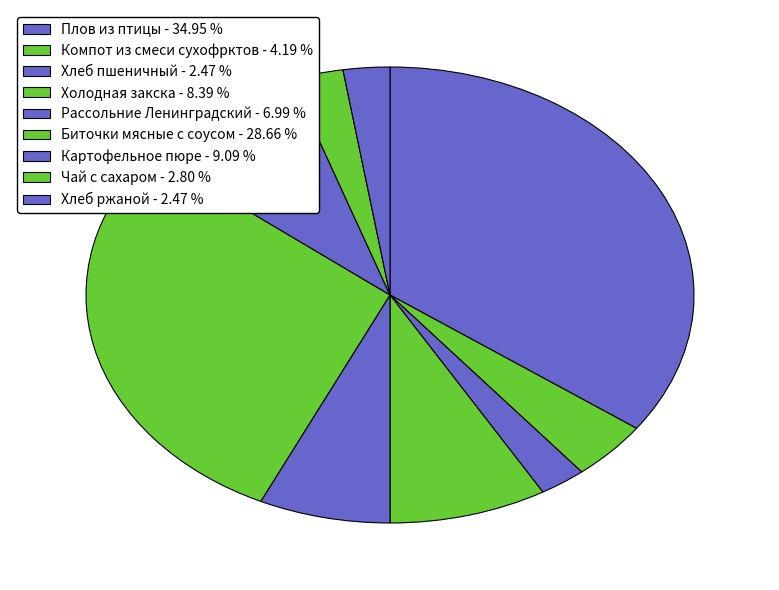

The Биточки мясные с соусом slice represents 38% of the pie. True or false?

False